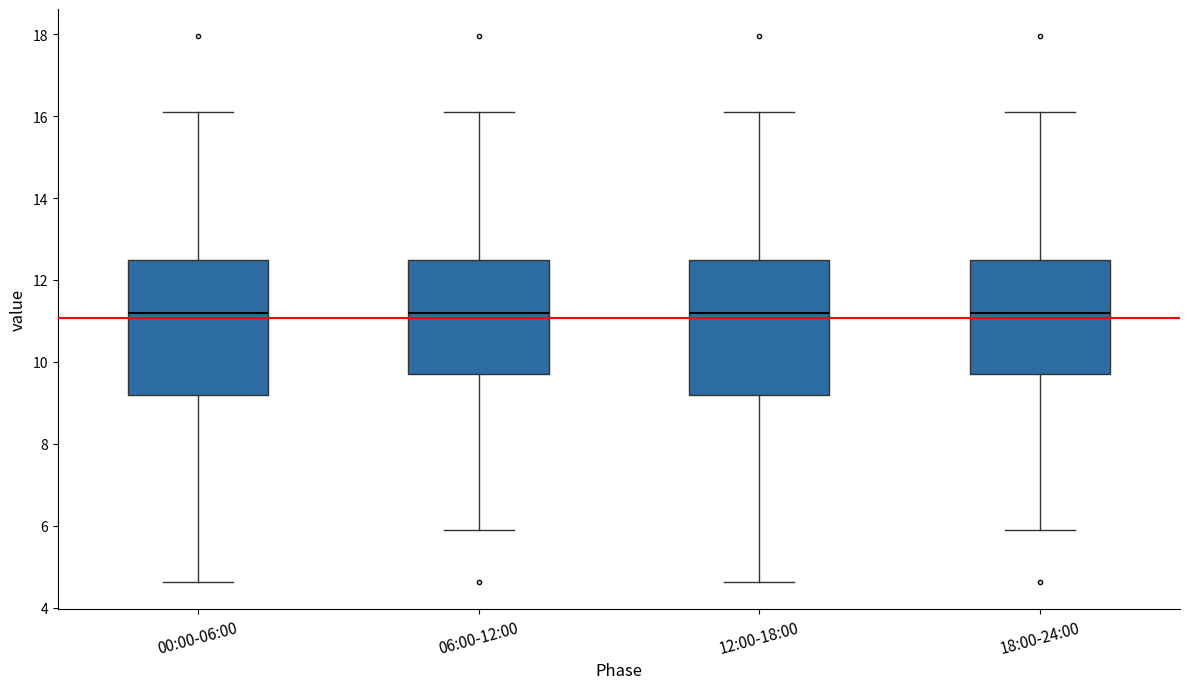

Where does the upper whisker of the box for 12:00-18:00 end on the y-axis? The values are not printed on the chart, so give them approximately, as read against the axis.

16.2